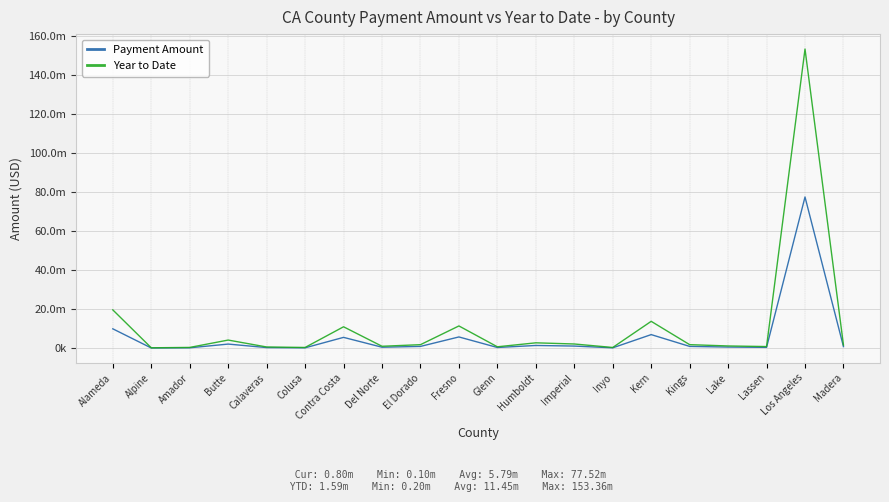

At Alpine, list the series in order from largest to smallest.

Year to Date, Payment Amount